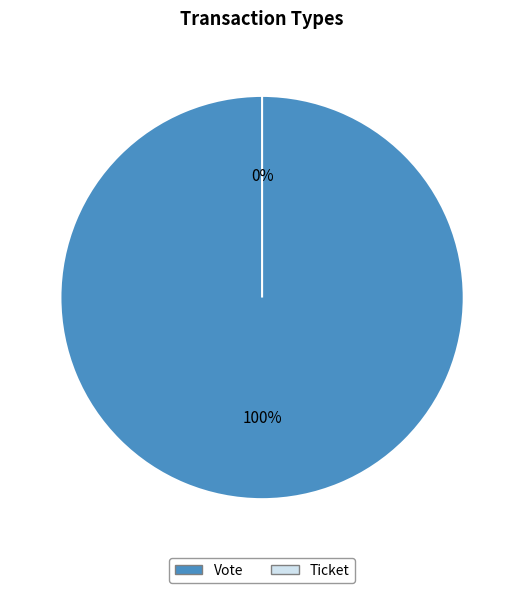

Which has a higher value, Vote or Ticket?

Vote